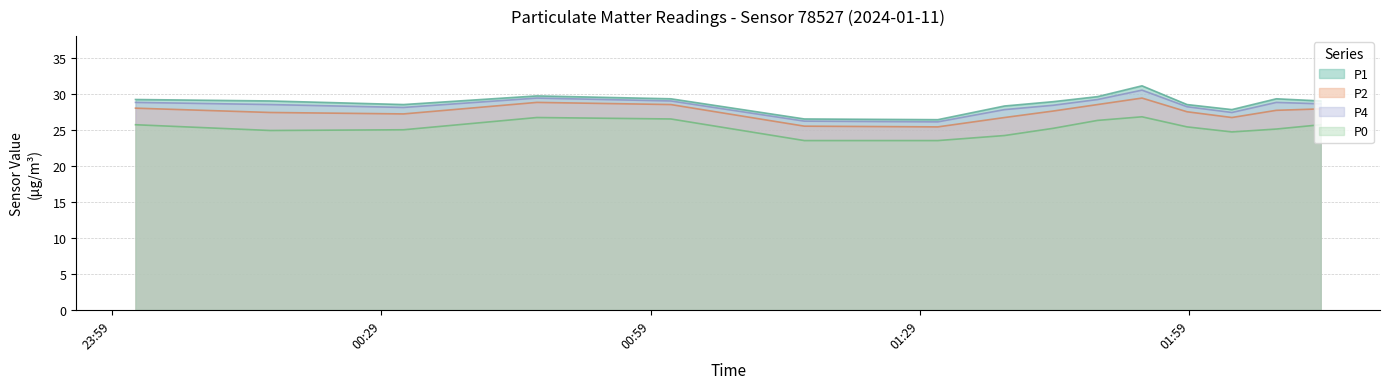

Reading left to right, list all the values displayed in this chart.

P1: 29.2	29.0	28.5	29.7	29.3	26.5	26.4	28.3	28.9	29.6	31.1	28.5	27.8	29.3	29.0
P2: 28.0	27.4	27.2	28.8	28.5	25.5	25.4	26.7	27.6	28.5	29.4	27.5	26.7	27.7	27.9
P4: 28.8	28.5	28.1	29.4	29.0	26.2	26.1	27.8	28.4	29.2	30.5	28.2	27.4	28.8	28.6
P0: 25.7	24.9	25.0	26.7	26.5	23.5	23.5	24.2	25.2	26.3	26.8	25.4	24.7	25.1	25.7